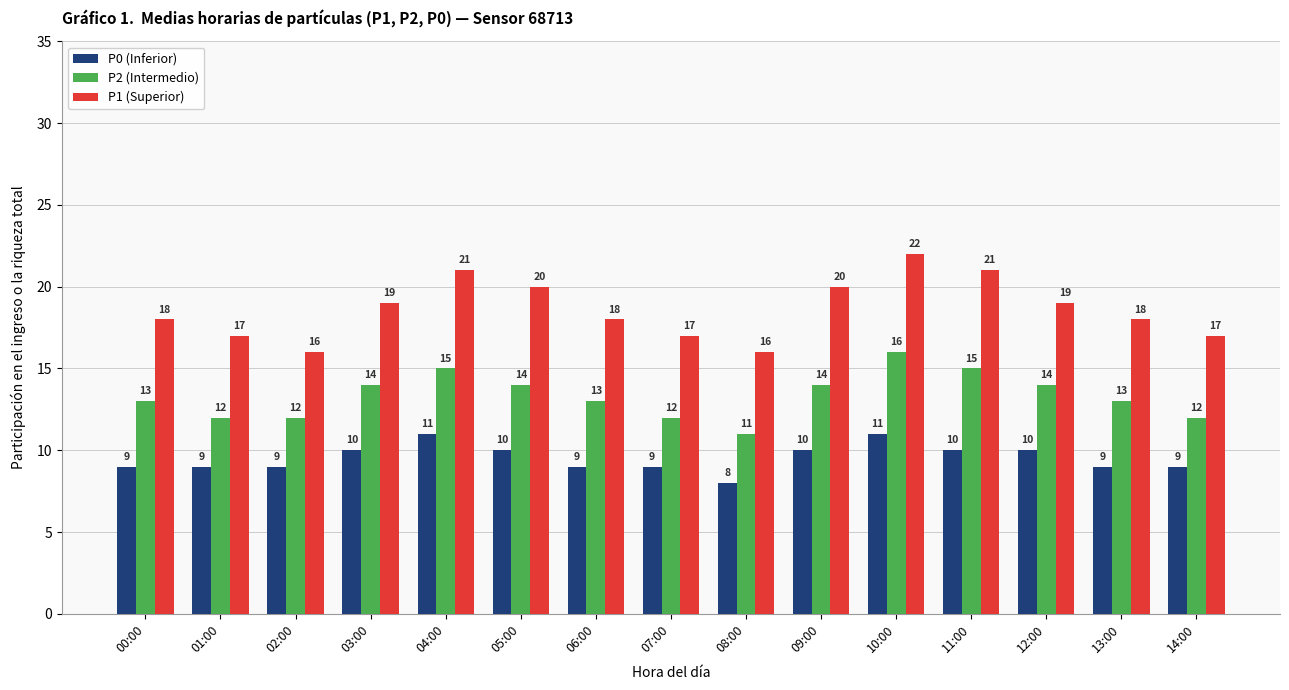

Which series has the largest total across all categories?

P1 (Superior)